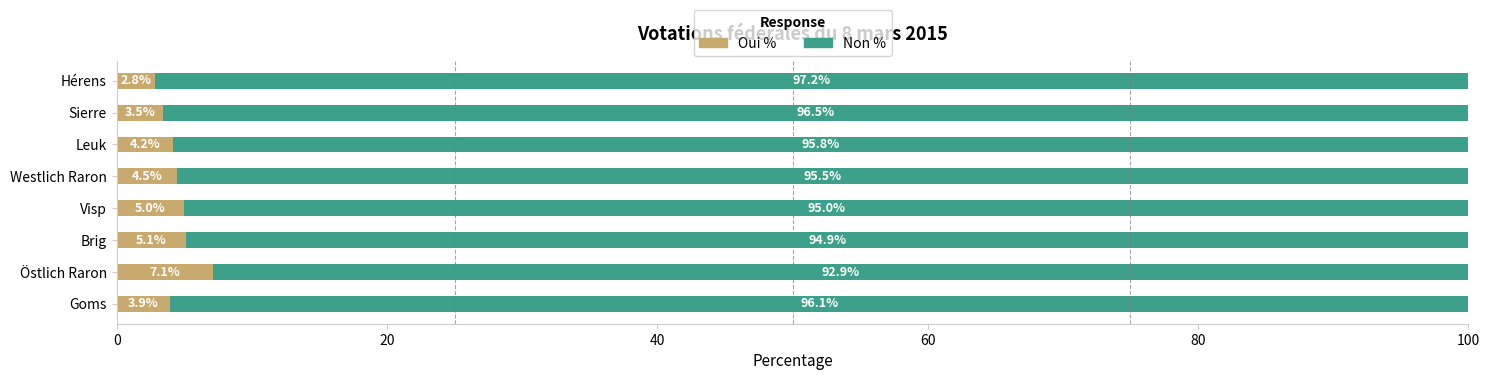

List the labels in order of Oui % value, largest first.

Östlich Raron, Brig, Visp, Westlich Raron, Leuk, Goms, Sierre, Hérens